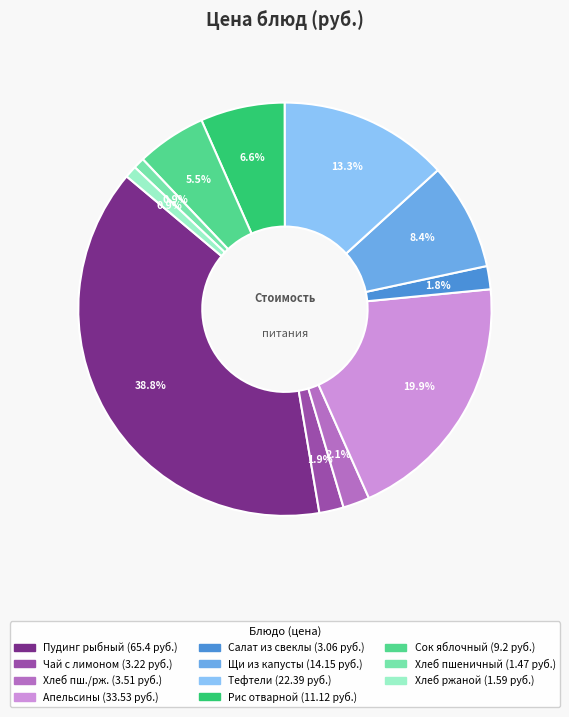

Is there any slice that represents more than half of the pie?

No